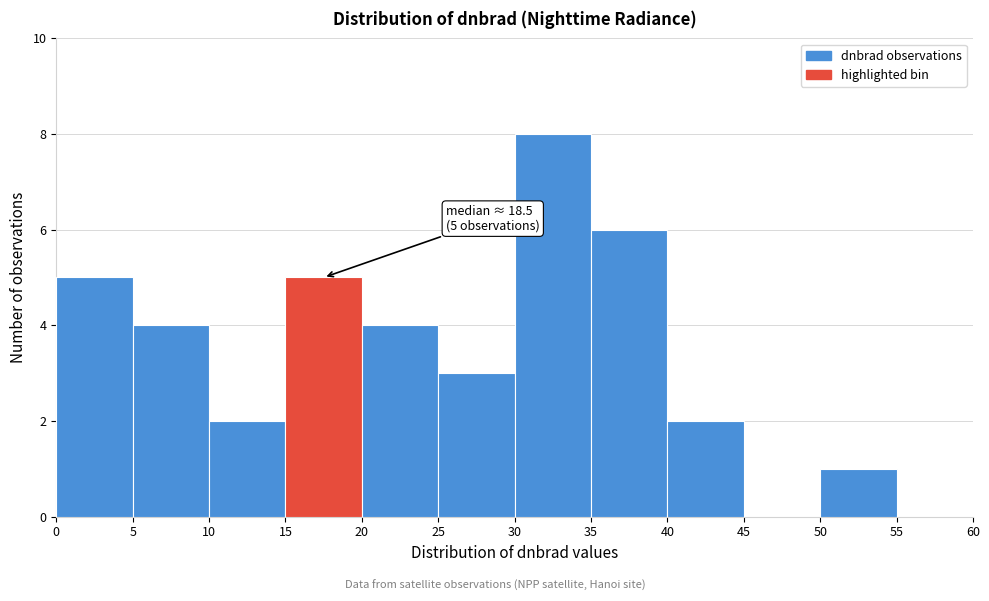

Over which range of the x-axis is the bar tallest?

30 to 35